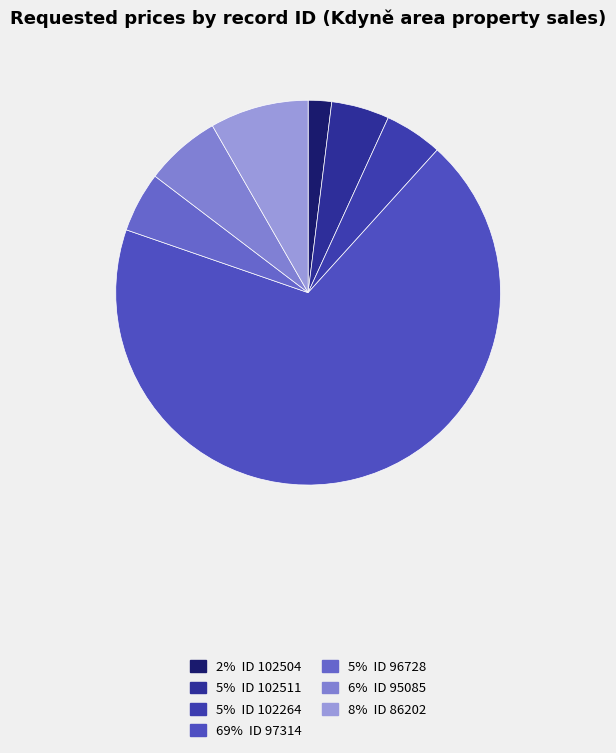

How many slices are in this pie chart?

7